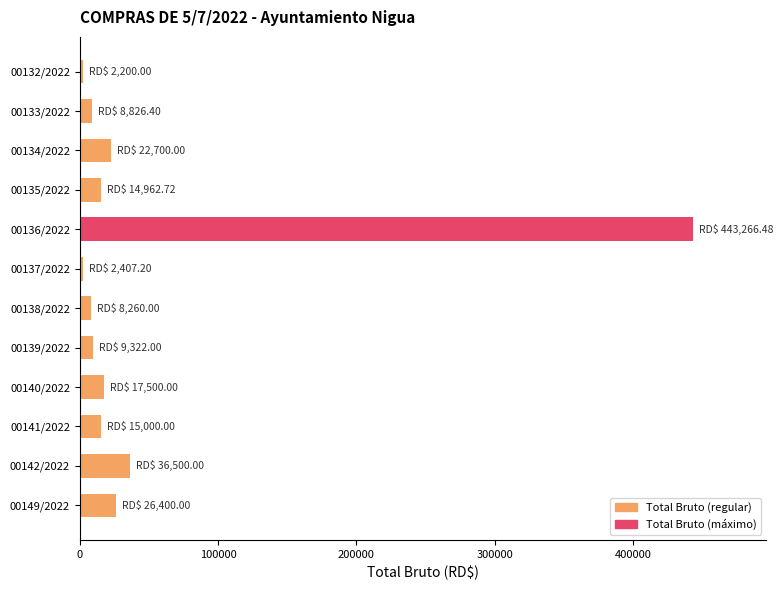

Is it true that the value at 00149/2022 is 26400.0?

True